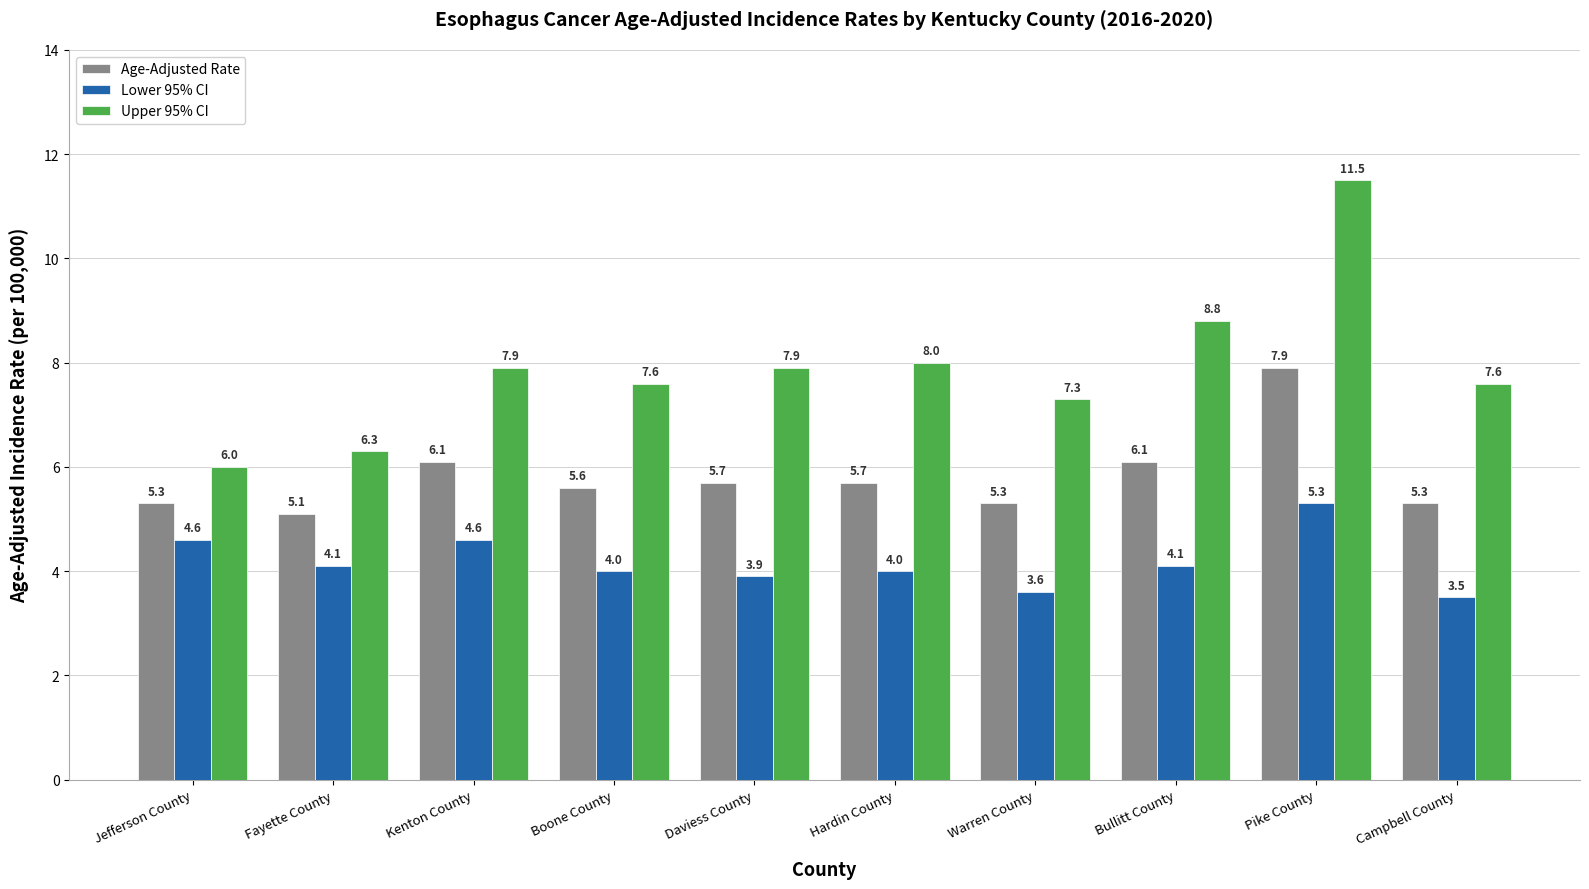

What is the minimum value shown in the chart?

3.5